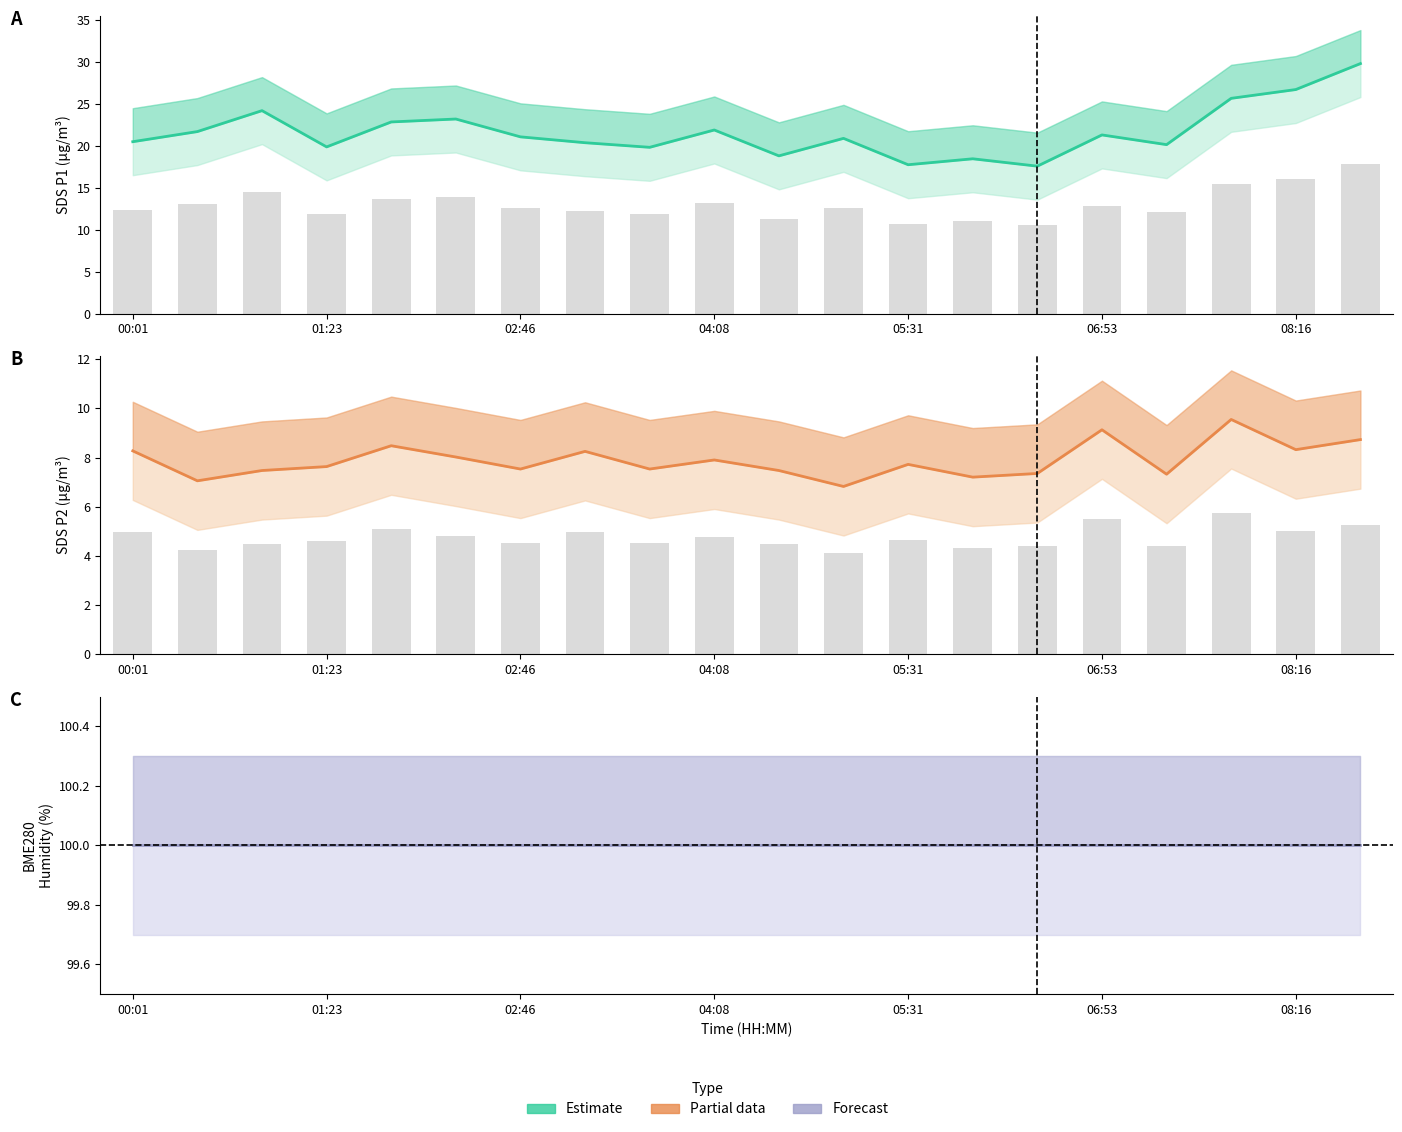

What is the approximate value of SDS_P1 at 19?

29.9